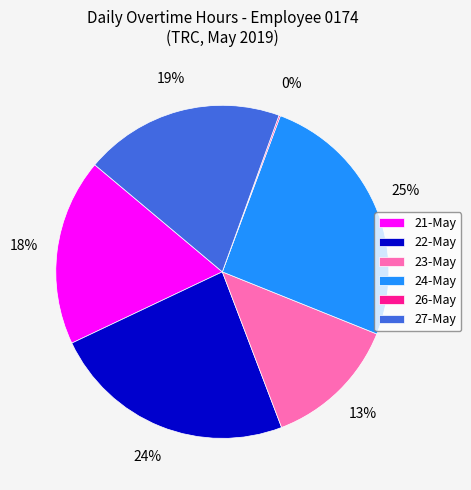

What is the largest slice in the pie chart?

24-May